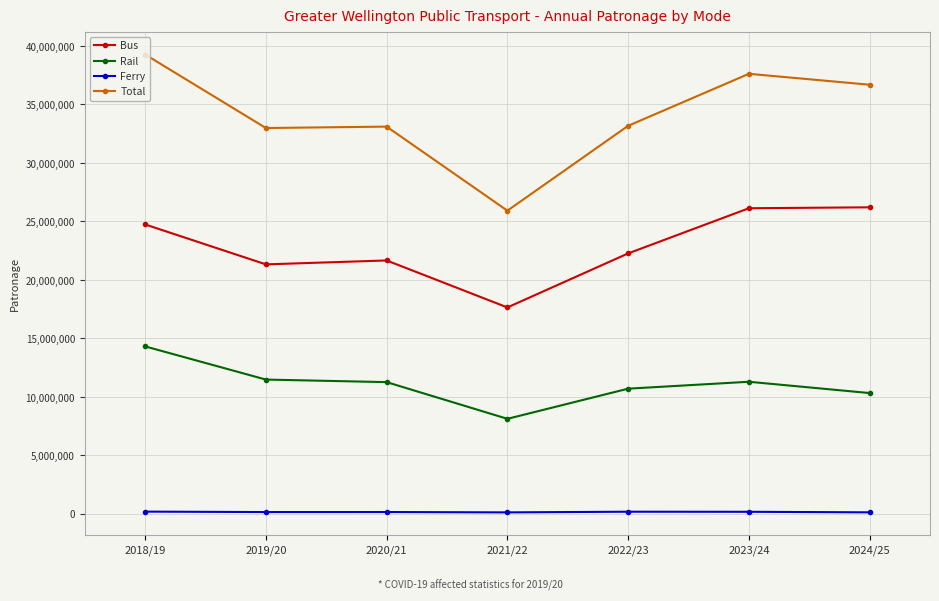

Rank the series by their average value, from highest to lowest.

Total, Bus, Rail, Ferry